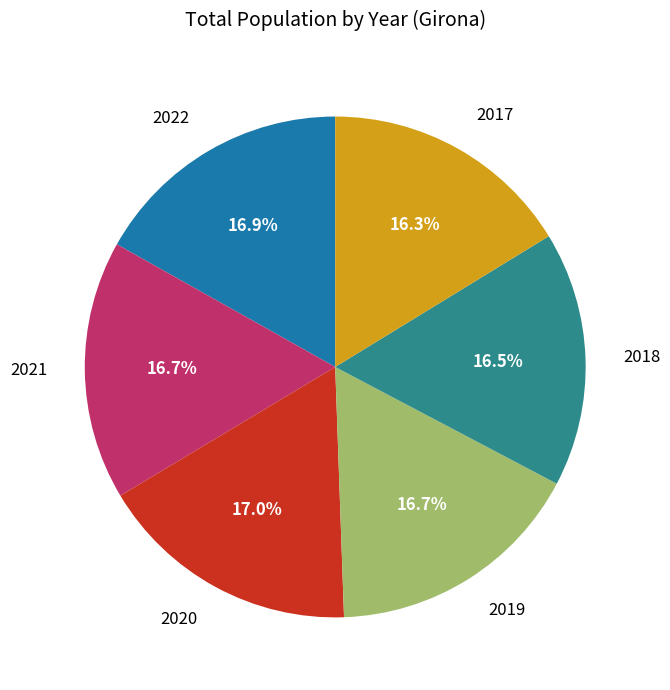

Count the number of slices in the pie.

6